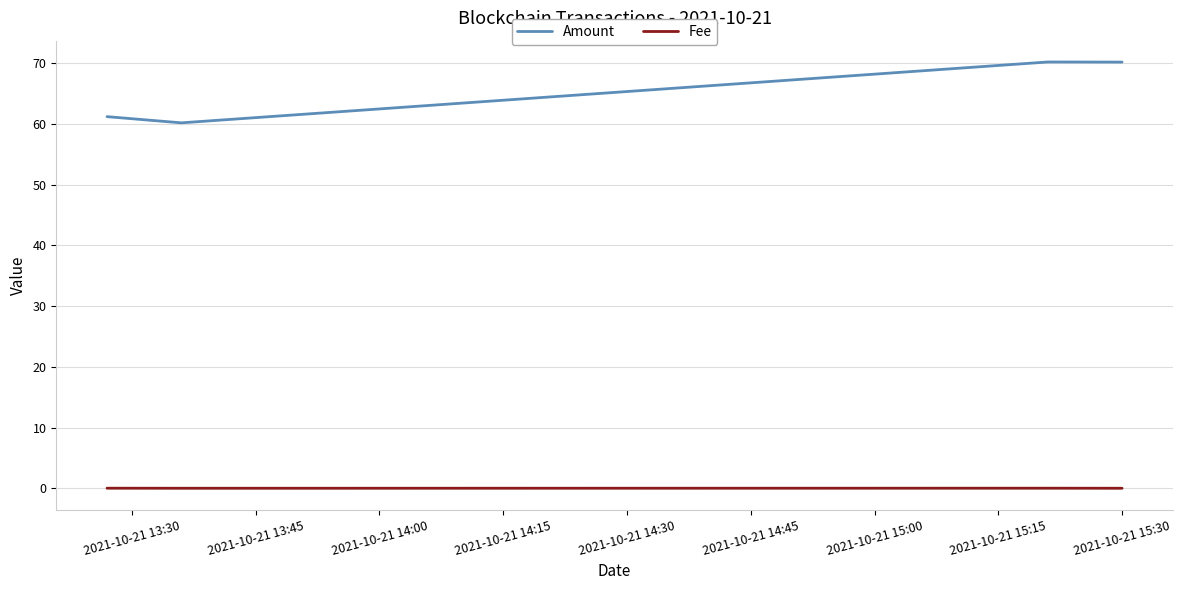

True or false: Amount has more than 2 interior local peaks.

False